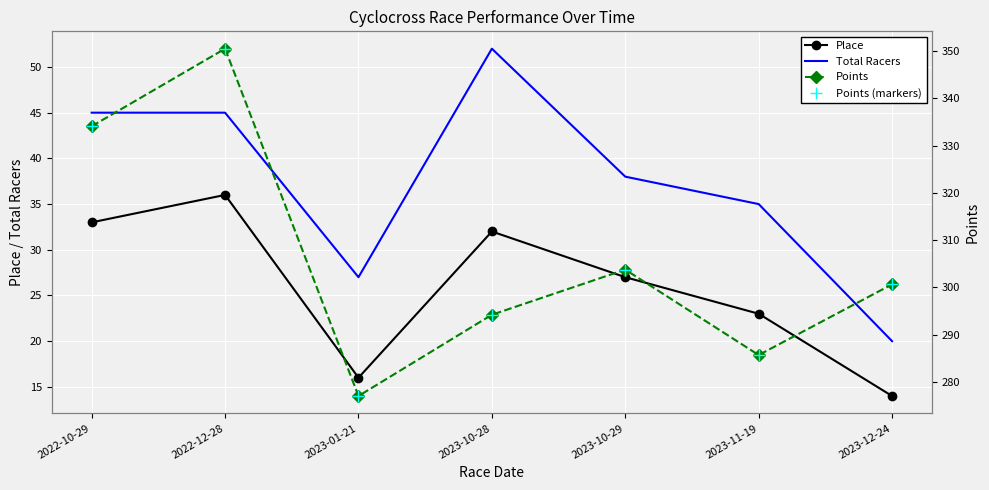

What is the difference between the second highest and minimum values in the Total Racers series?

25